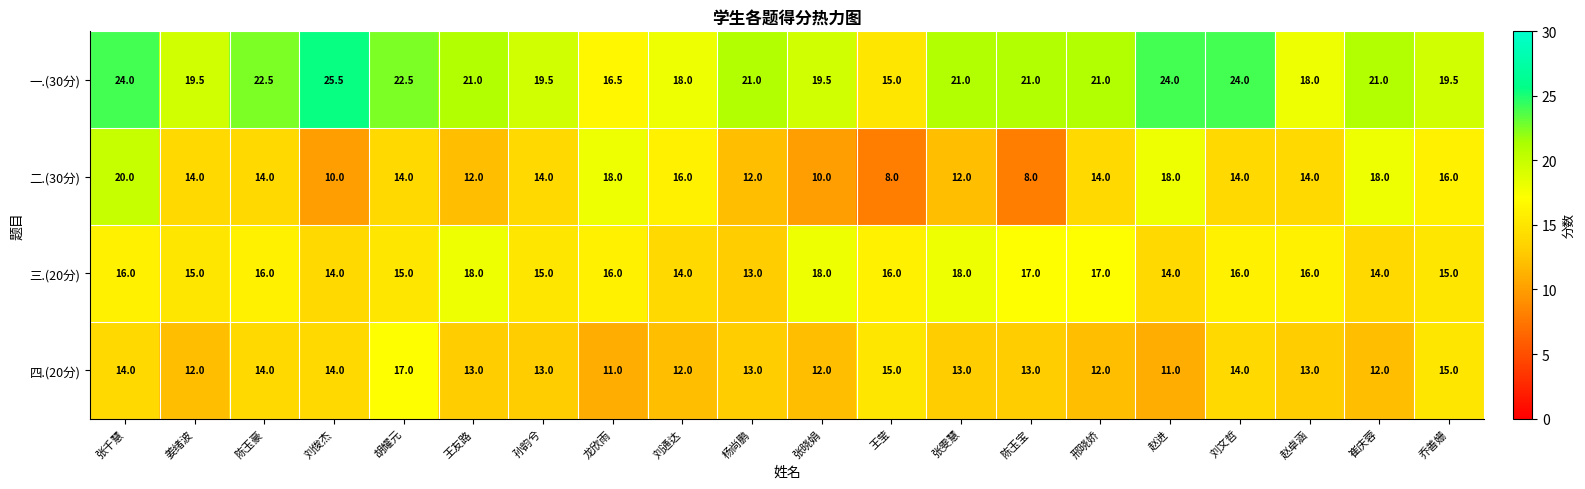

Which category has the highest value across all series?

刘俊杰